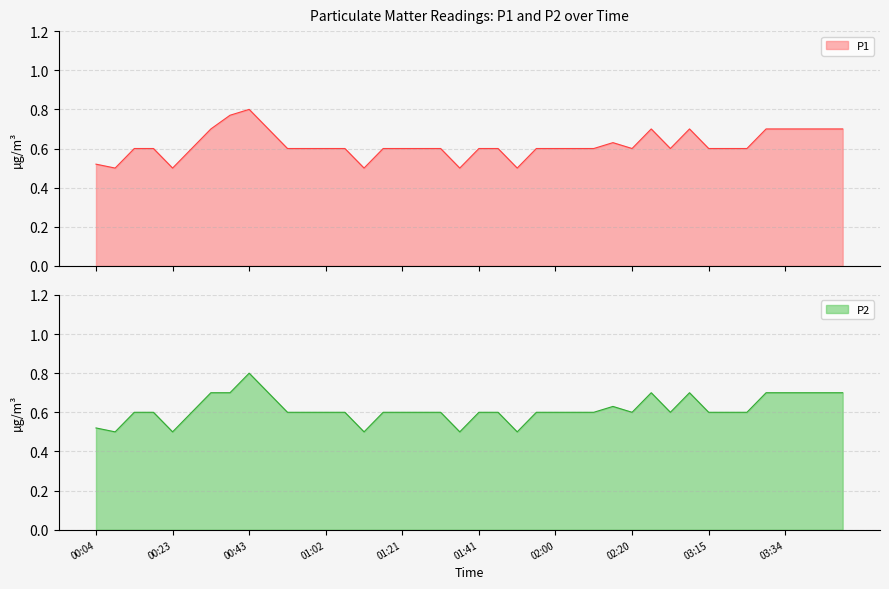

Rank the series by their average value, from highest to lowest.

P1, P2